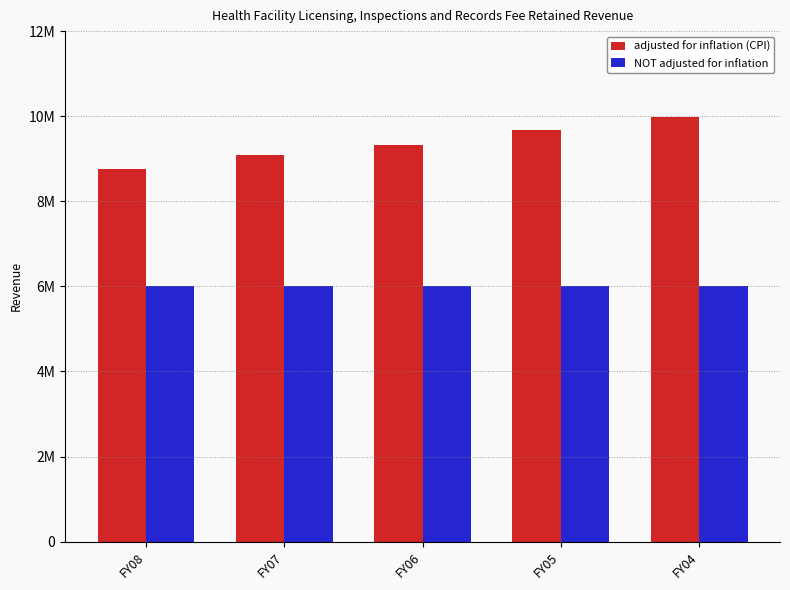

What is the difference between the highest and lowest values at FY07?

3095024